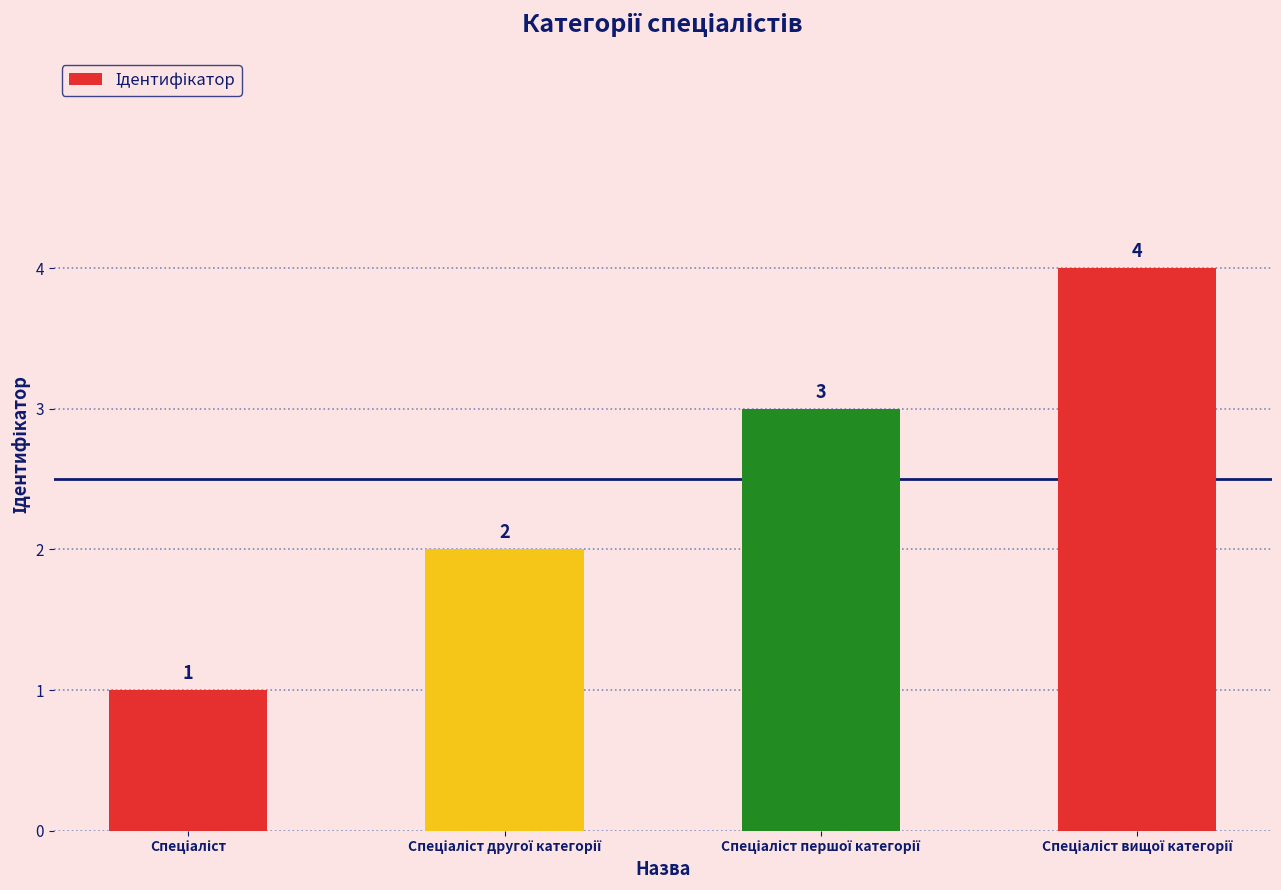

How many values are below 3?

2